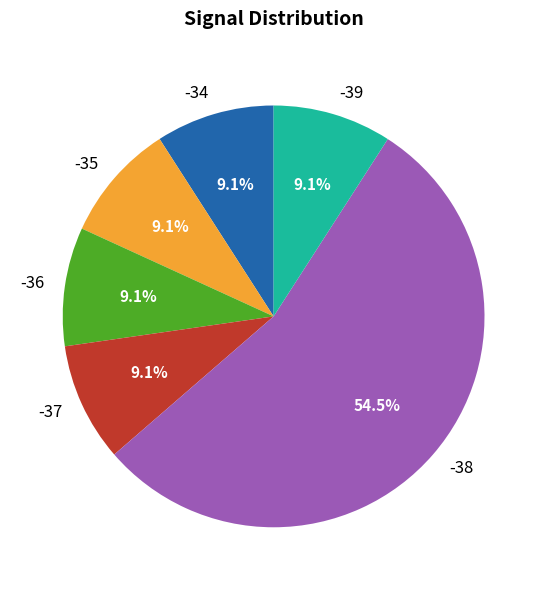

Approximately how many times larger is the value at -38 compared to -36?

6.0